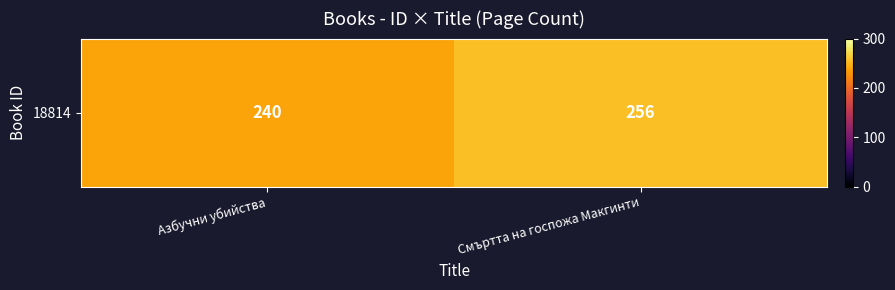

Count the values in the range 240 to 256.

2